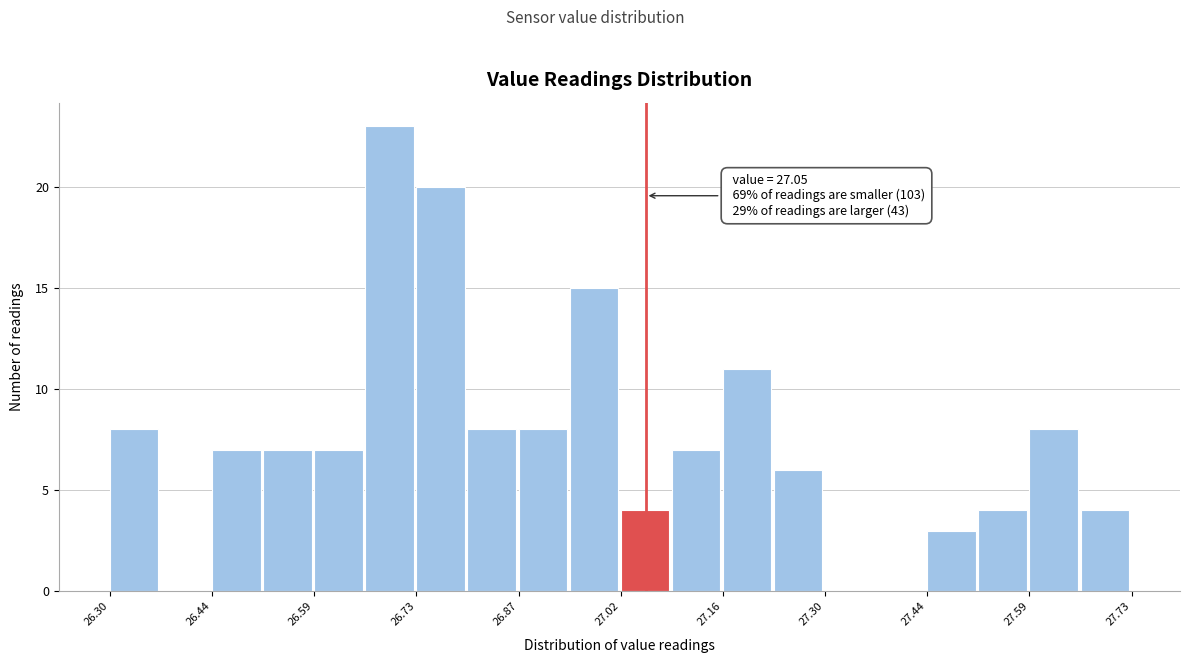

Read against the x-axis, roughly where is the centre of the tallest bar?

26.70